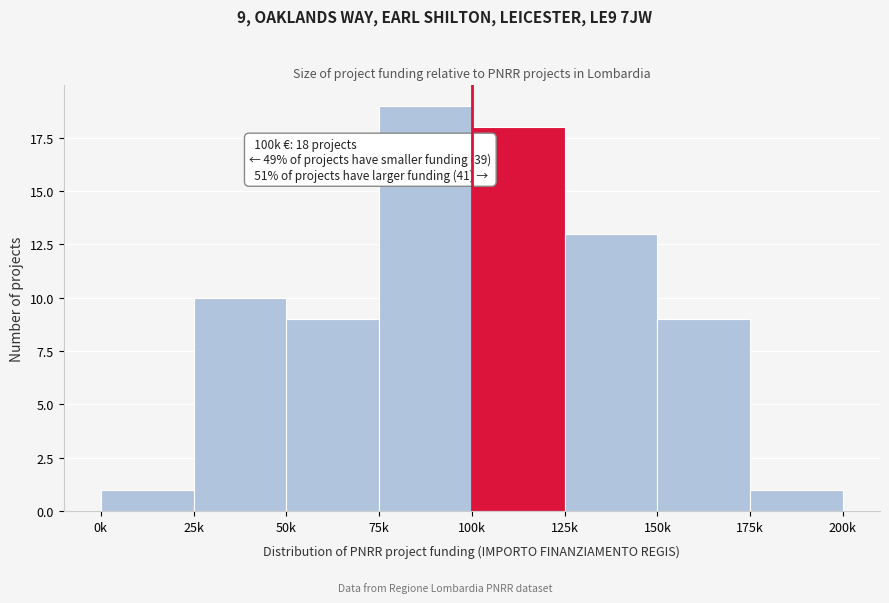

Reading left to right, what are all the values shown in this chart?

1	10	9	19	18	13	9	1